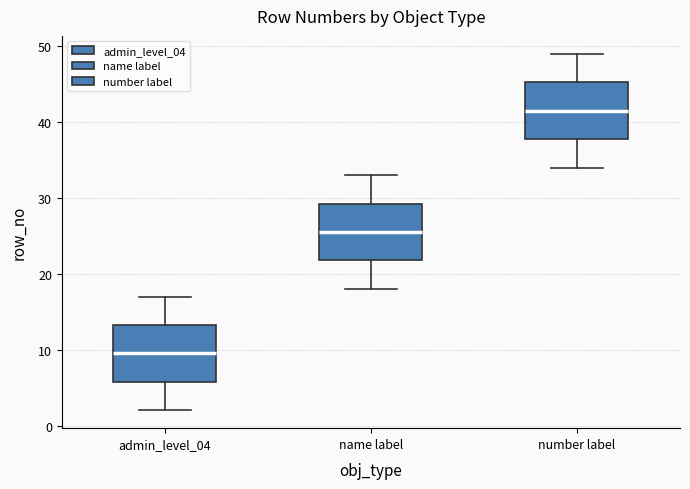

Which box's median line is the highest?

number label